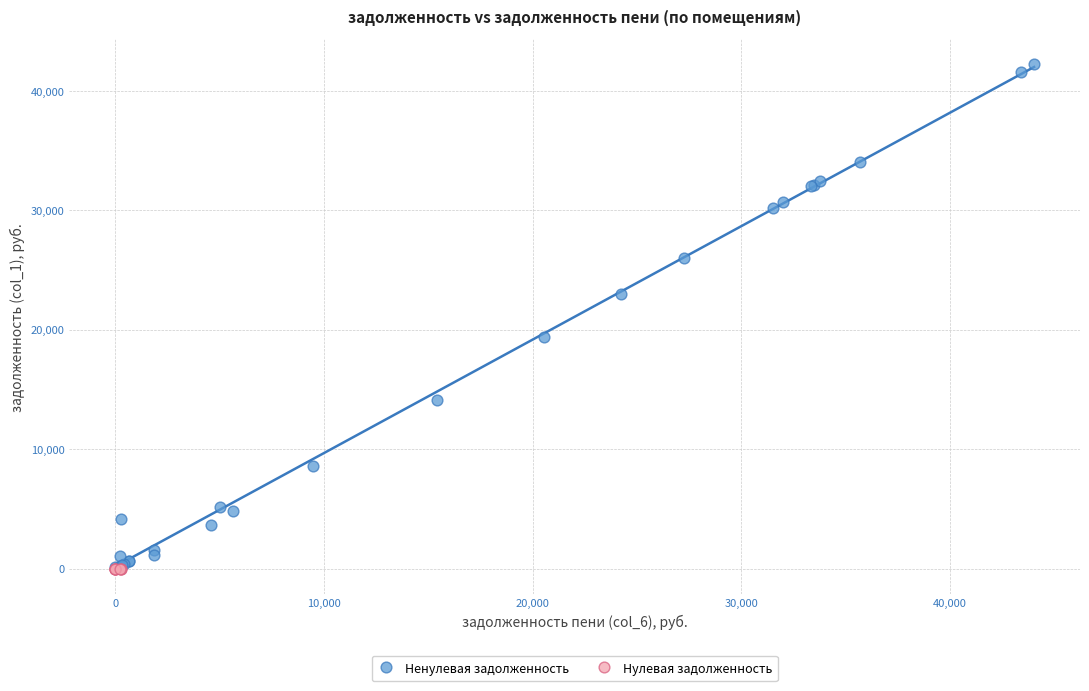

What are all the series names shown in the legend?

Ненулевая задолженность, Нулевая задолженность